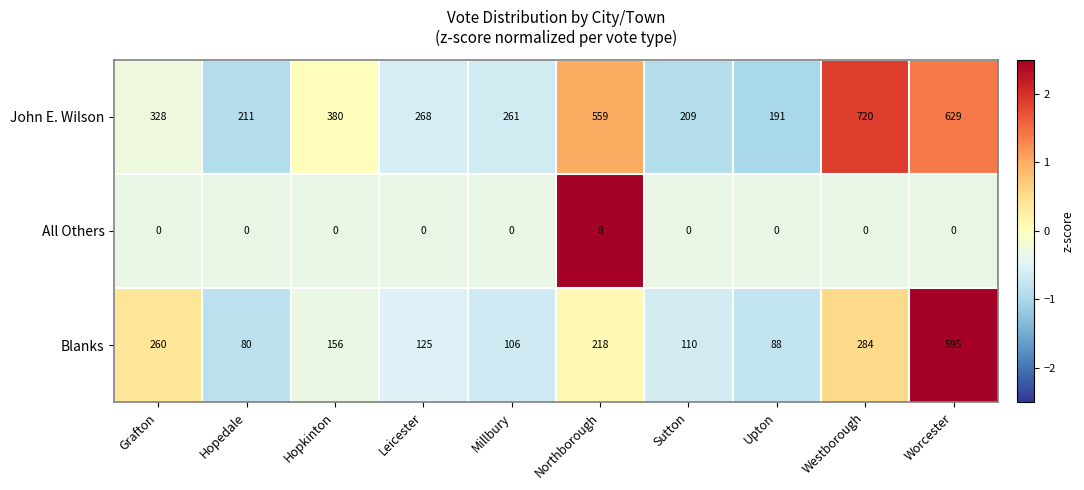

Is it true that Blanks equals 420 at Grafton?

False